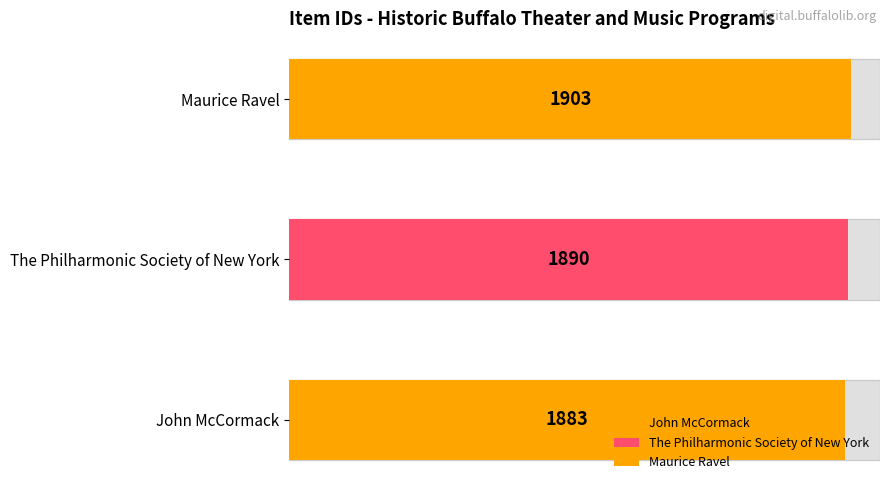

Approximately how many times larger is the value at John McCormack compared to The Philharmonic Society of New York?

1.0